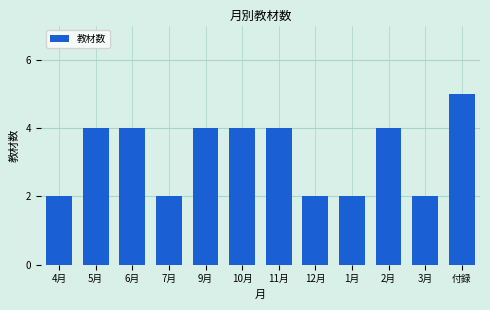

Reading left to right, extract all data points from this chart.

2	4	4	2	4	4	4	2	2	4	2	5